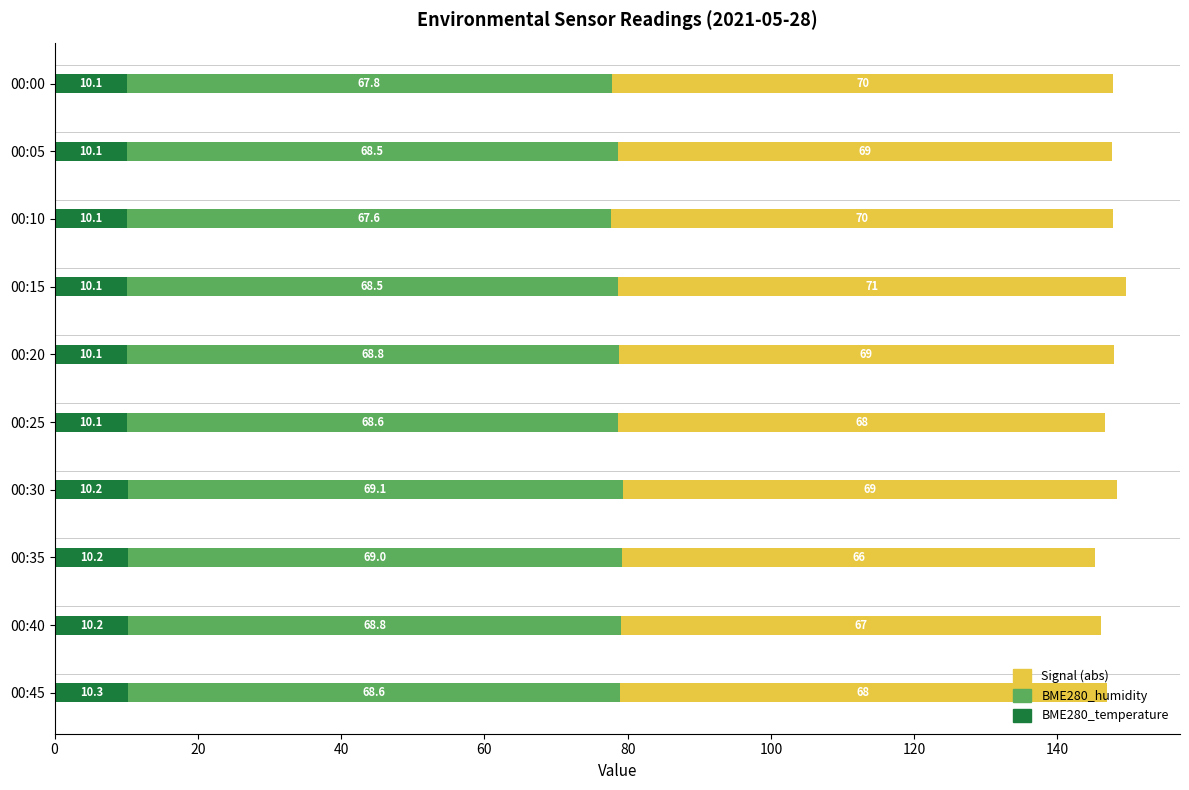

What is the total value across all series at 00:10?

147.7